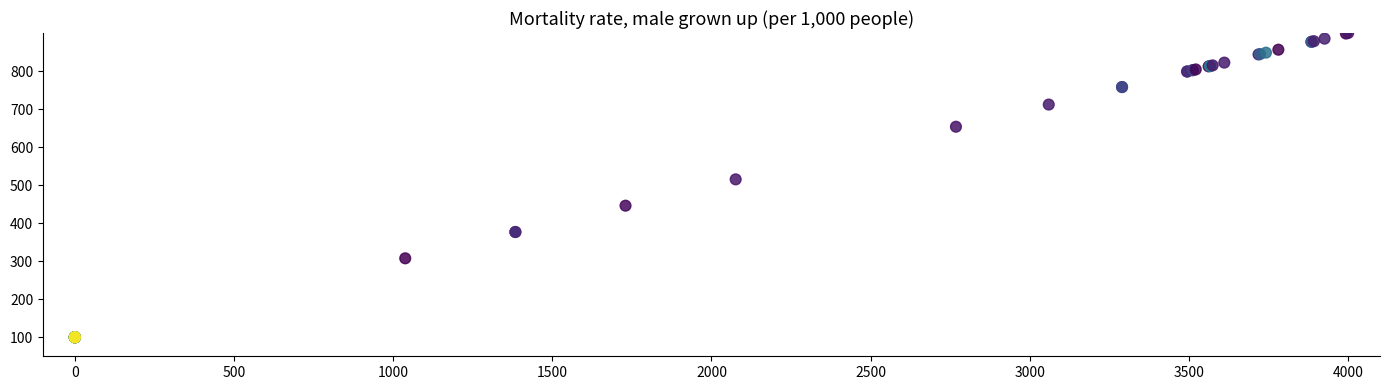

What Y value in the scatter plot is closest to 500?

515.2